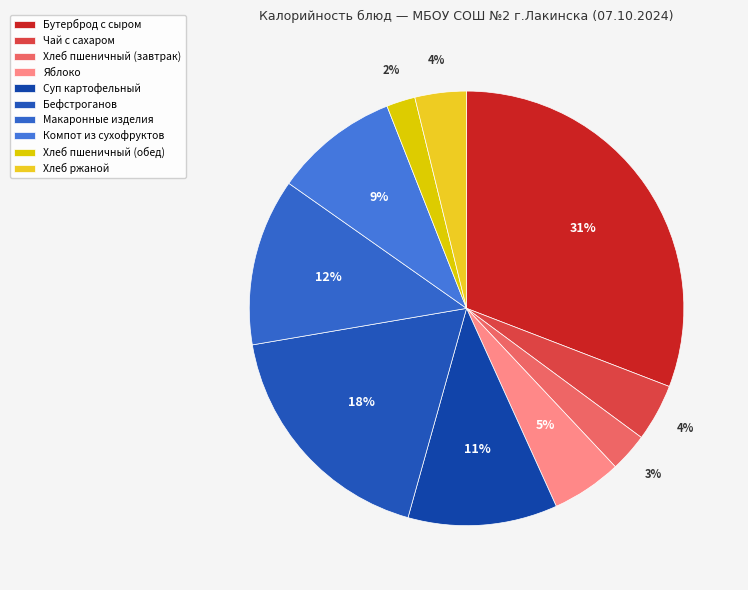

What is the total percentage of Хлеб пшеничный (завтрак) and Чай с сахаром?

7.1%